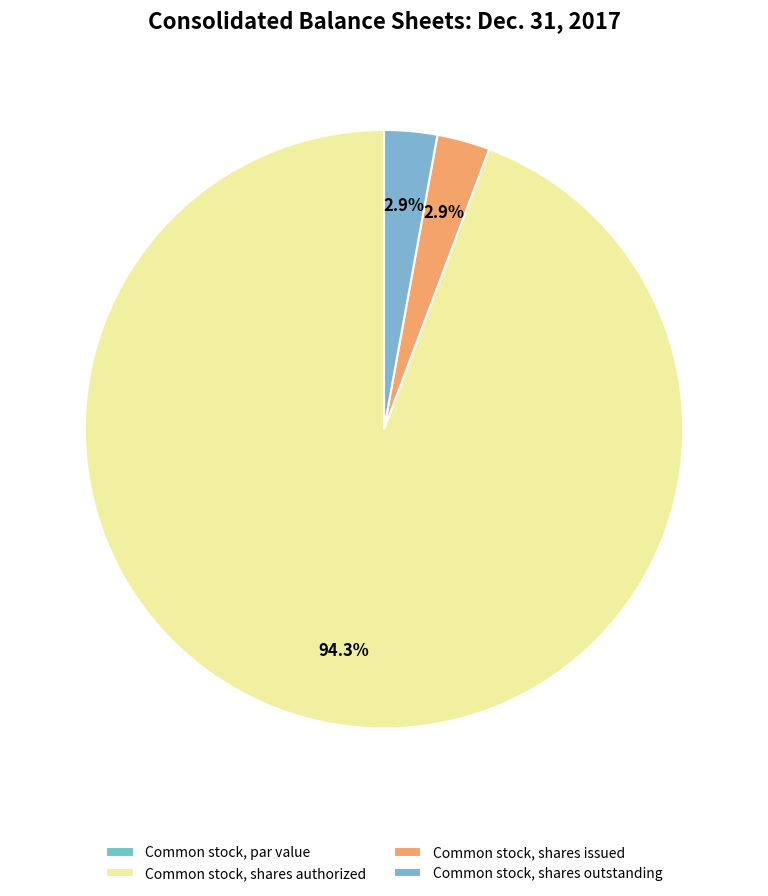

How many segments does this pie chart have?

4